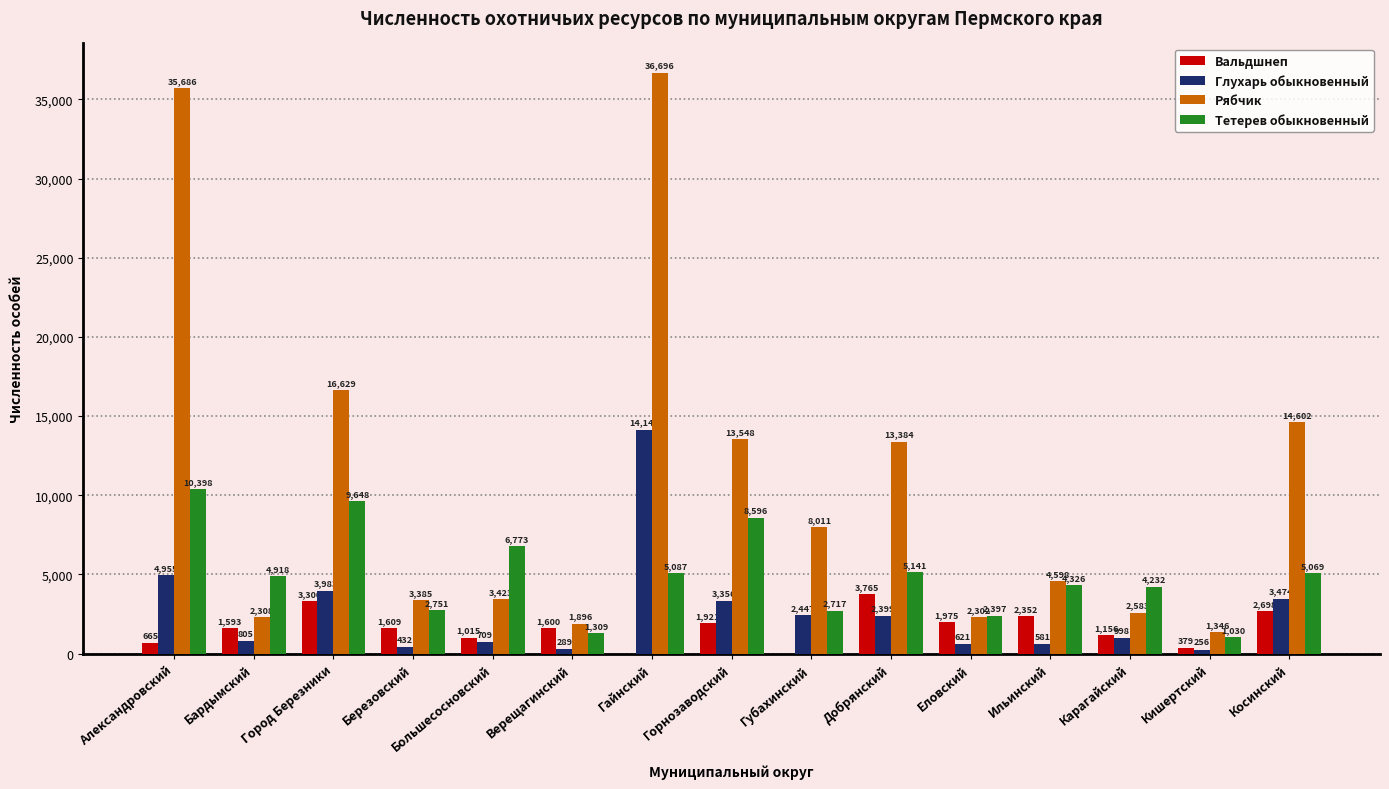

Between Александровский and Губахинский, which series saw the biggest shift?

Рябчик